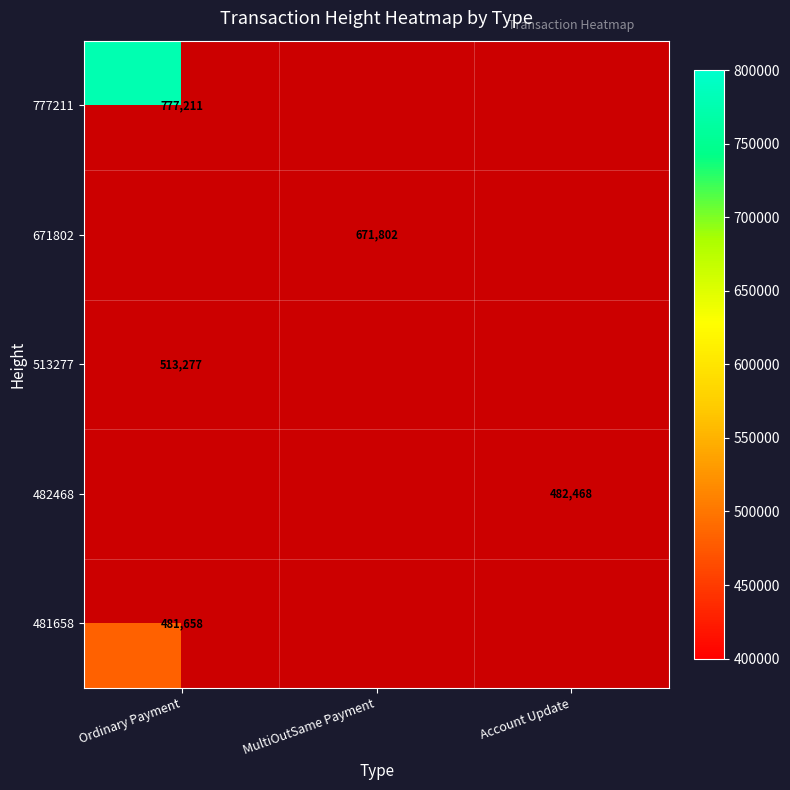

The value of 513277 at Ordinary Payment is 200077. True or false?

False